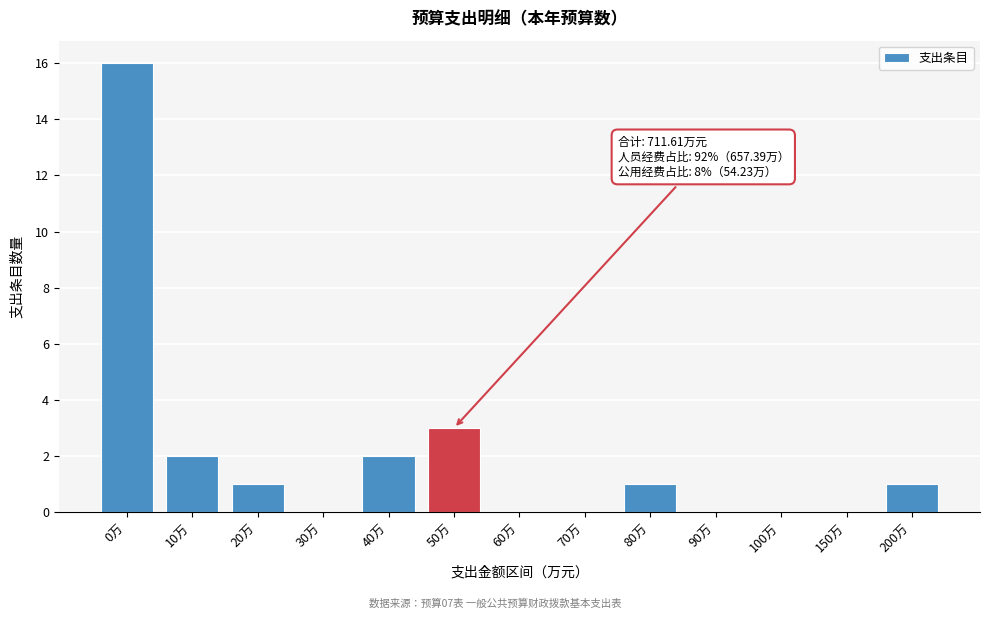

Reading left to right, transcribe all the data shown in this chart.

0万=16	10万=2	20万=1	30万=0	40万=2	50万=3	60万=0	70万=0	80万=1	90万=0	100万=0	150万=0	200万=1